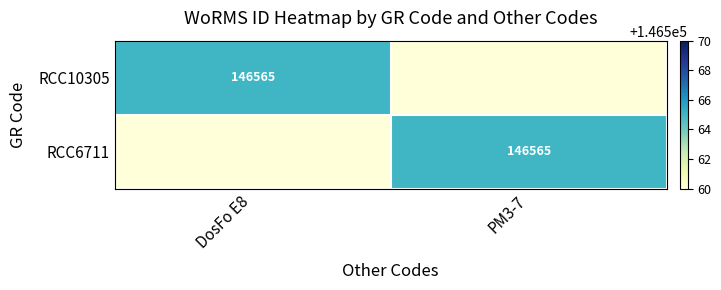

How many series are shown in this chart?

2